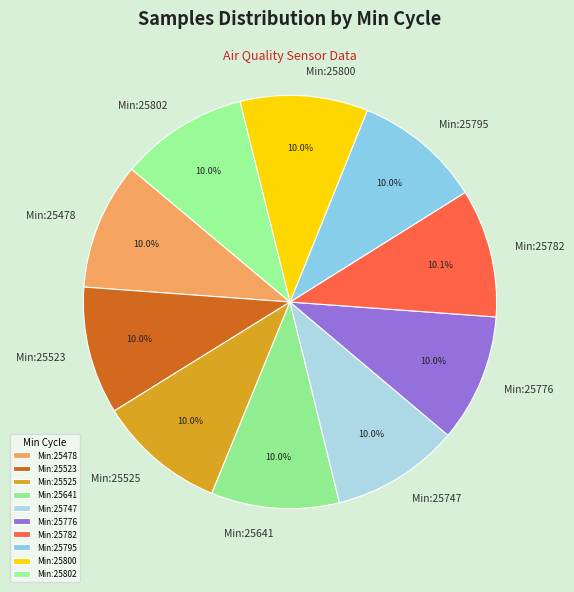

Combined, do Min:25782 and Min:25802 account for over 50%?

No